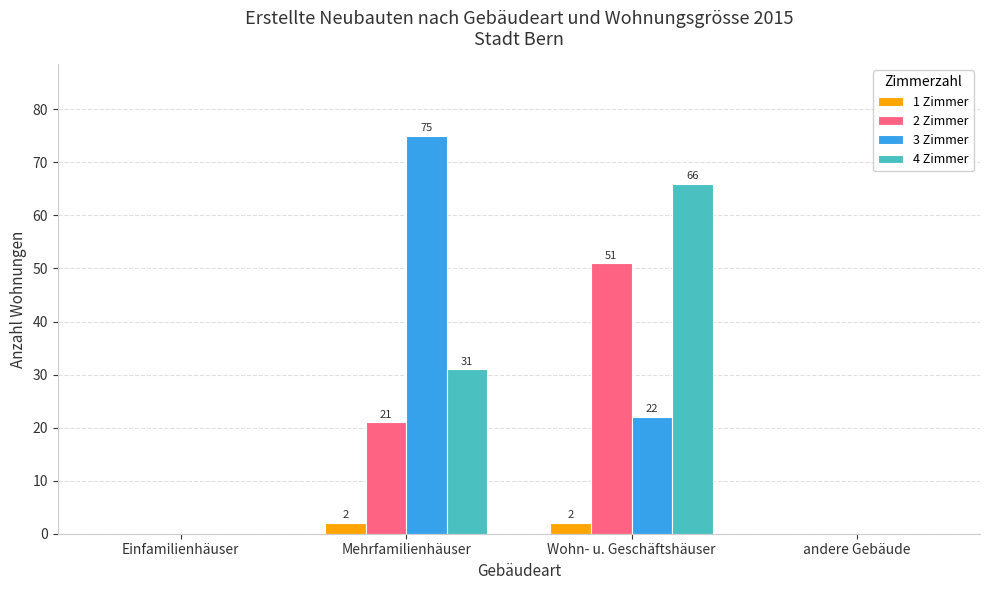

What are all the series names shown in the legend?

1 Zimmer, 2 Zimmer, 3 Zimmer, 4 Zimmer